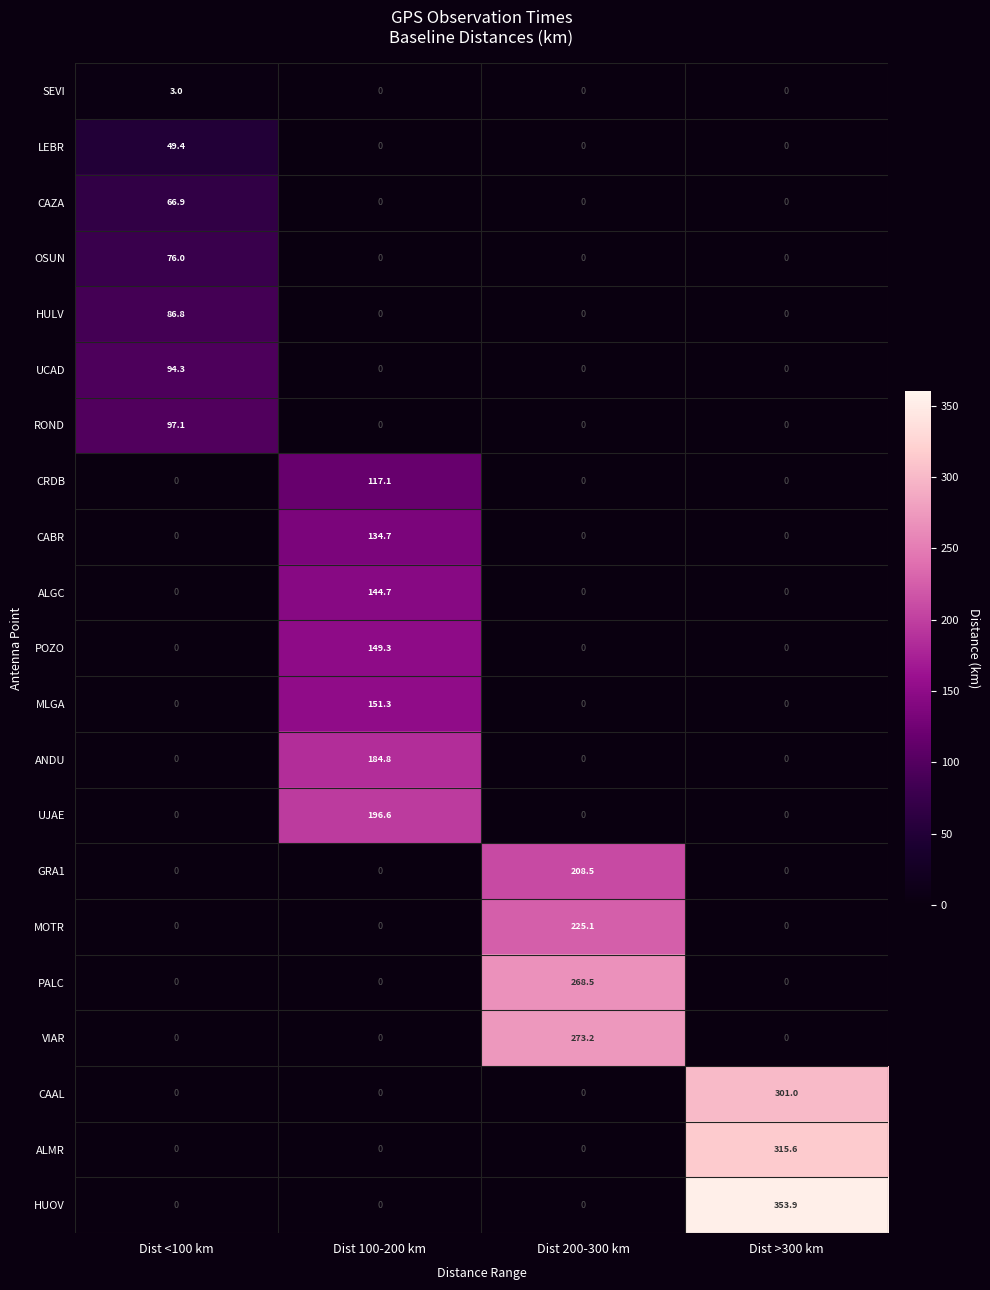

Between Dist <100 km and Dist >300 km, which series saw the biggest shift?

HUOV